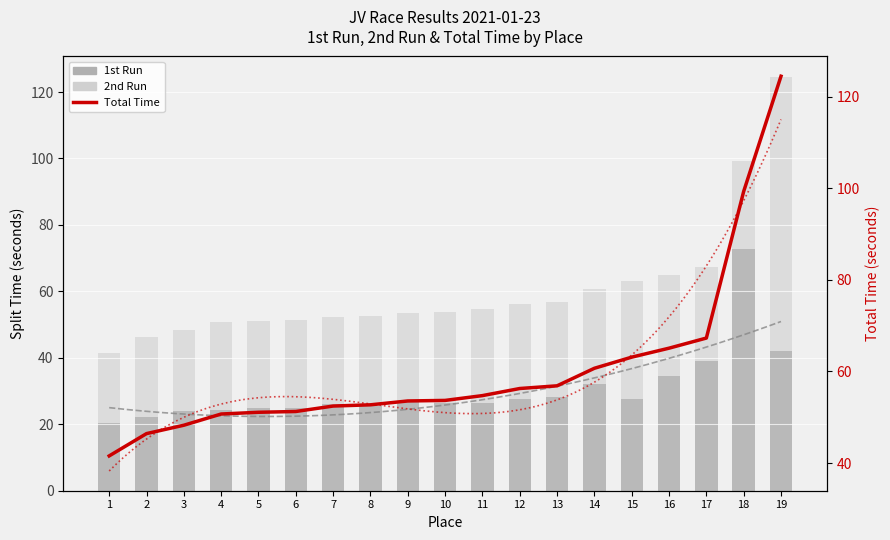

What is the difference between the maximum and second lowest values in the 1st Run series?

50.7